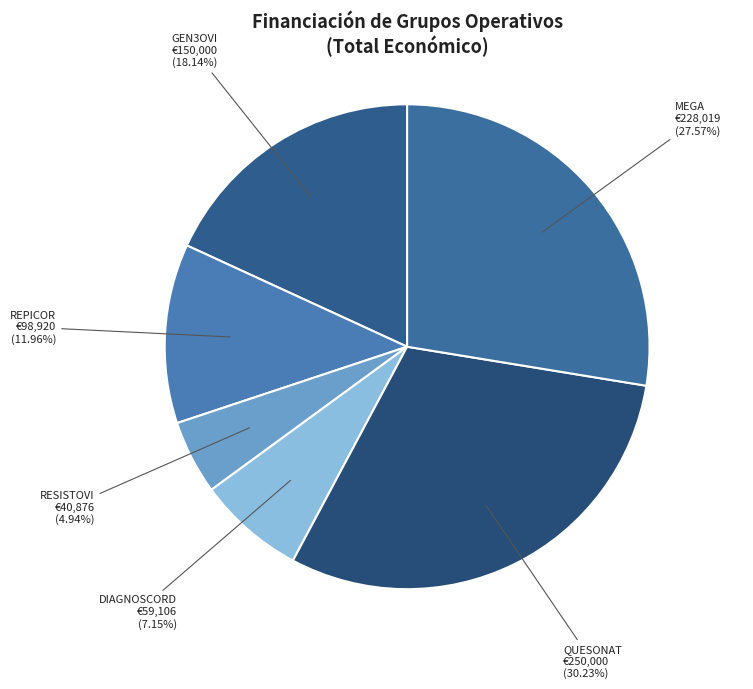

Does any single category account for the majority?

No